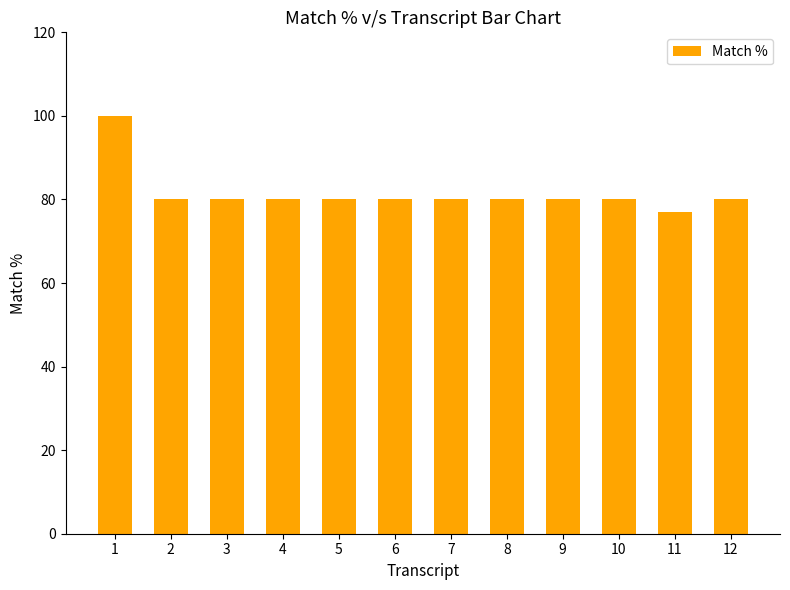

What value does the data have at 8, to the nearest 10?

80